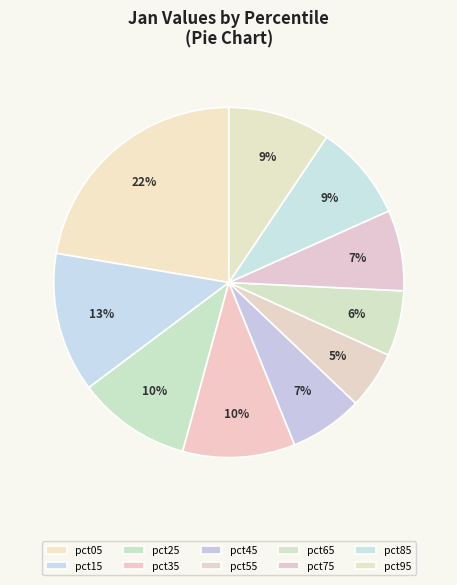

Which slice is the largest?

pct05